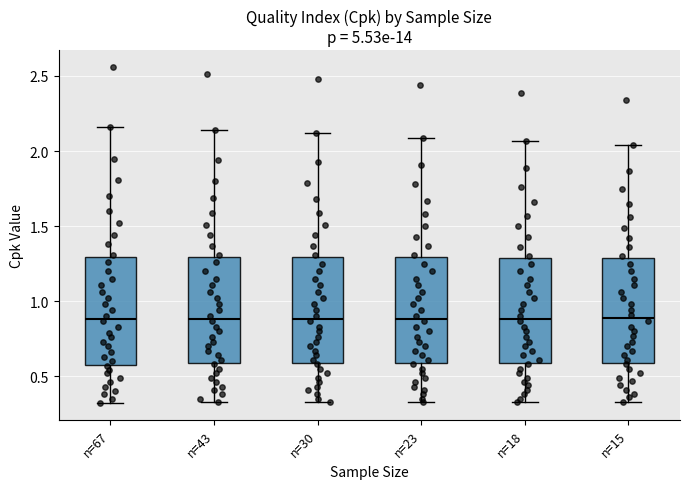

Where is the upper edge of the box for n=23 on the y-axis? The values are not printed on the chart, so give them approximately, as read against the axis.

1.30